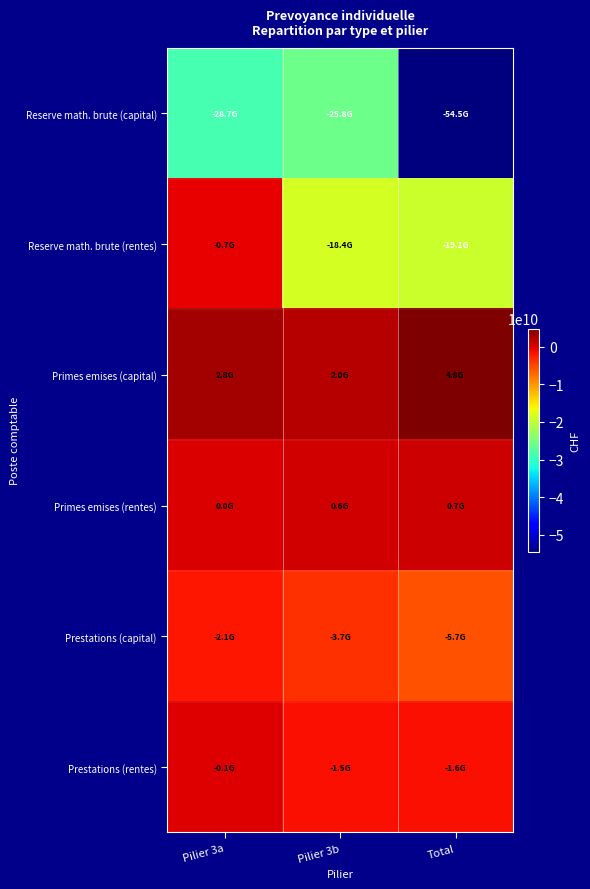

At Total, list the series in order from largest to smallest.

Primes emises (capital), Primes emises (rentes), Prestations (rentes), Prestations (capital), Reserve math. brute (rentes), Reserve math. brute (capital)